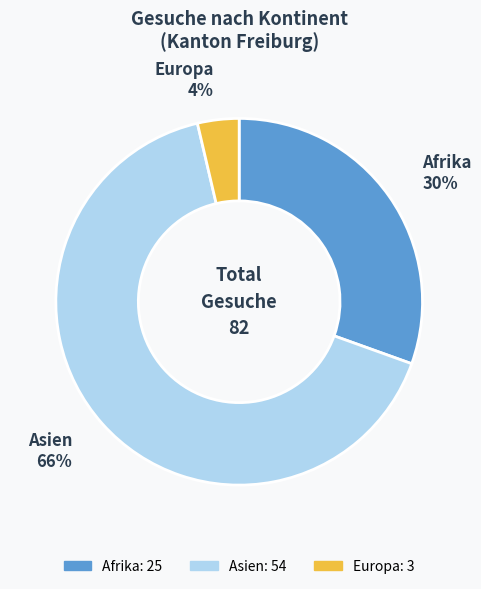

Between Afrika and Asien, which is larger?

Asien